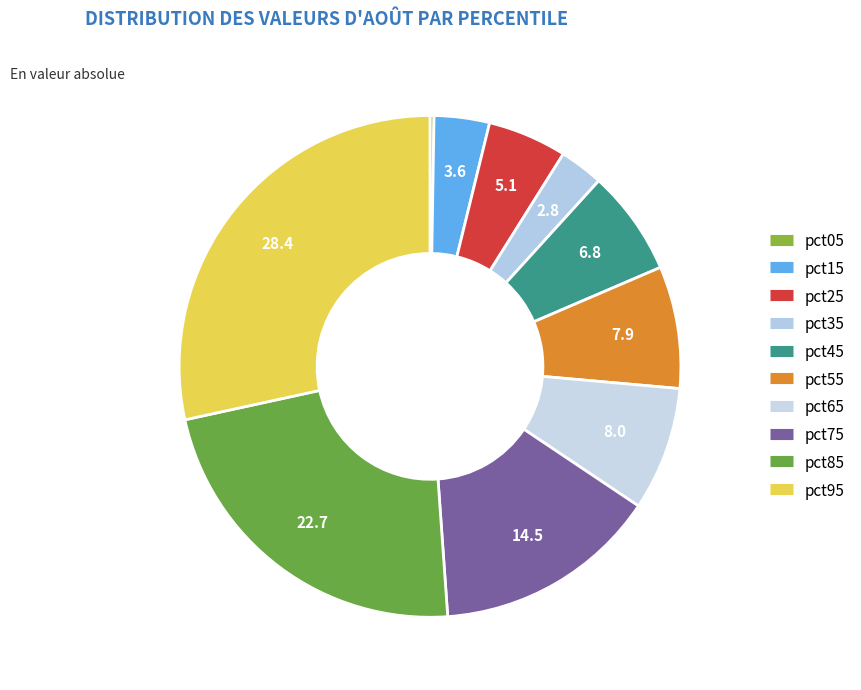

To the nearest percent, what is the average slice percentage?

10%